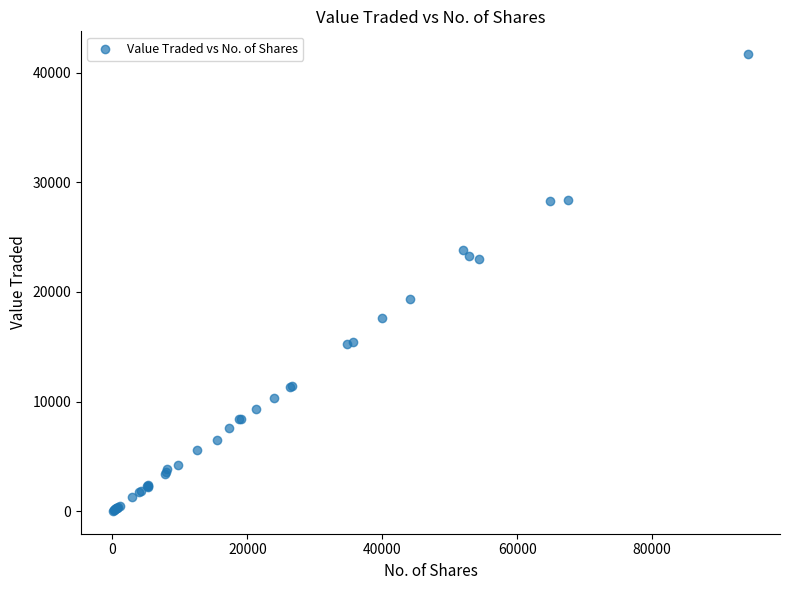

What Y value in the scatter plot is closest to 20859?

19382